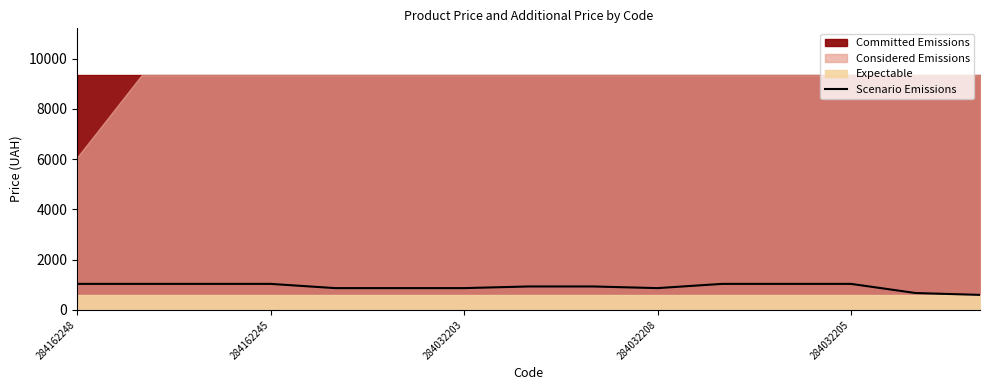

What is the value of the 12th point from the left?

1036.5